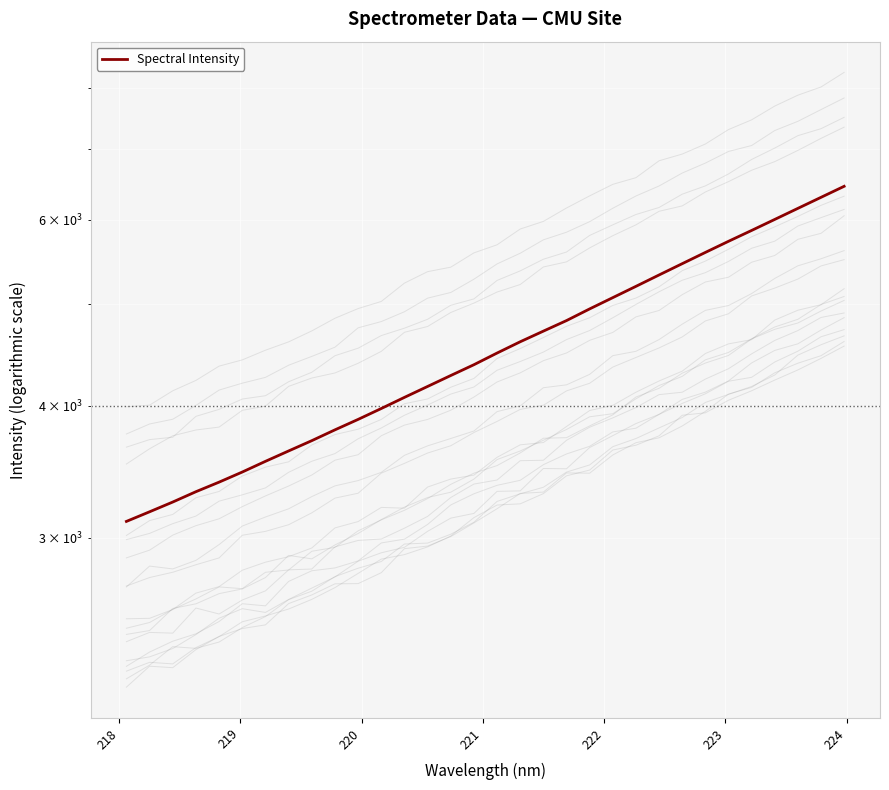

What is the maximum value shown in the chart?

6457.4